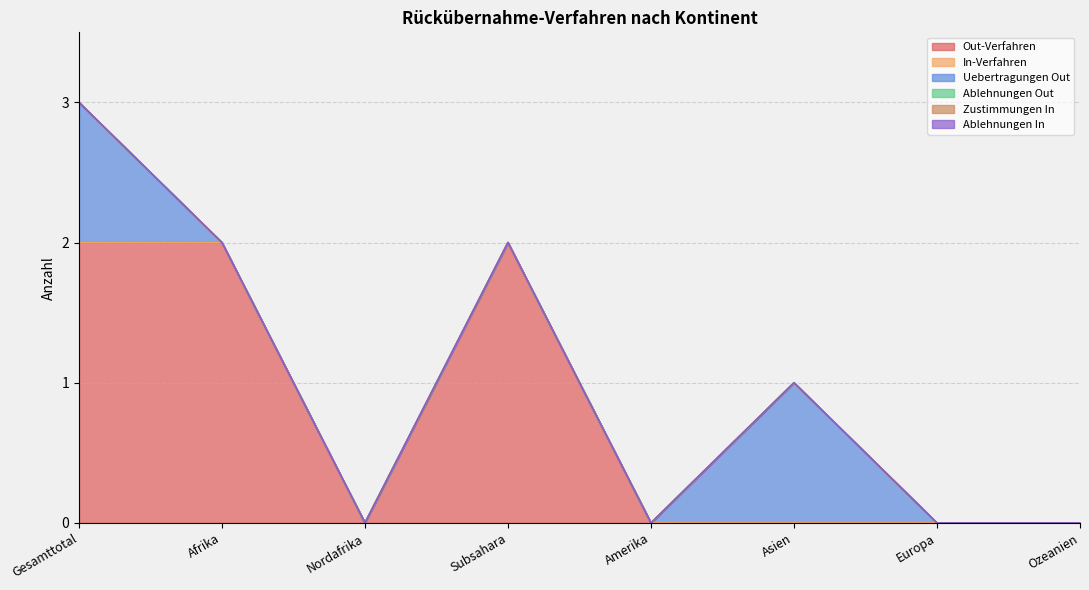

Rank the series at Afrika from lowest to highest value.

In-Verfahren, Uebertragungen Out, Ablehnungen Out, Zustimmungen In, Ablehnungen In, Out-Verfahren